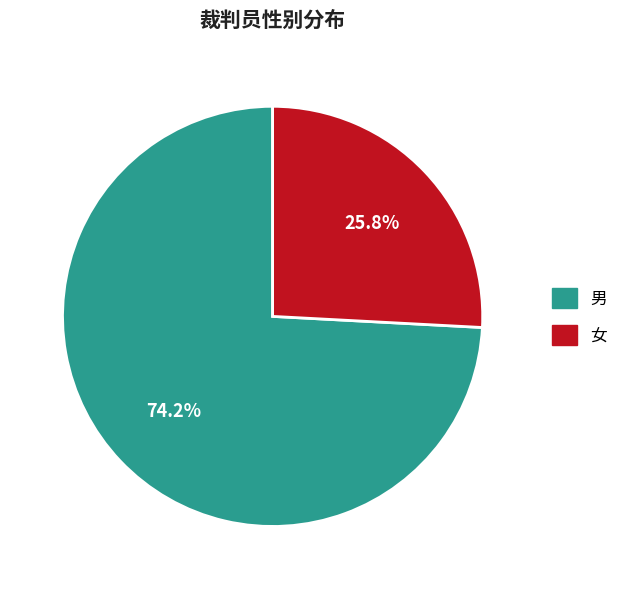

Which category has the smallest portion of the pie?

女